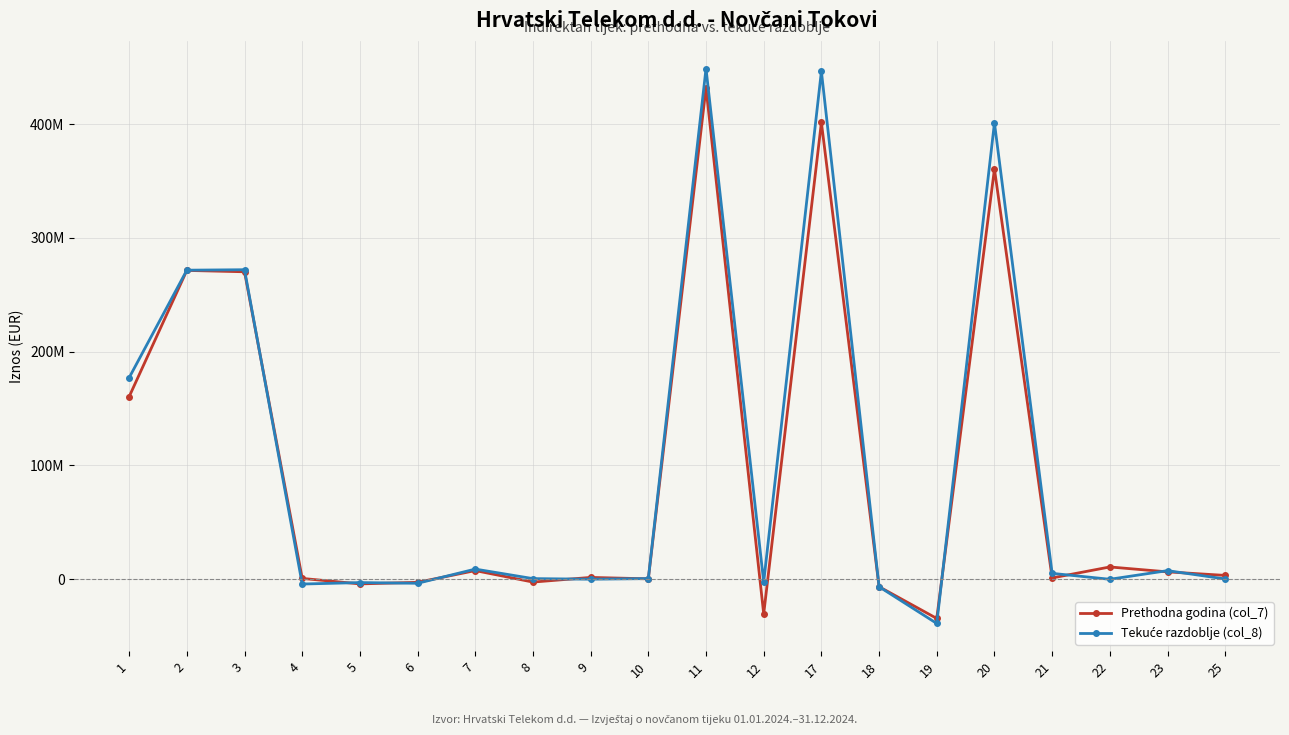

Is this an area chart (filled region under the line)?

No